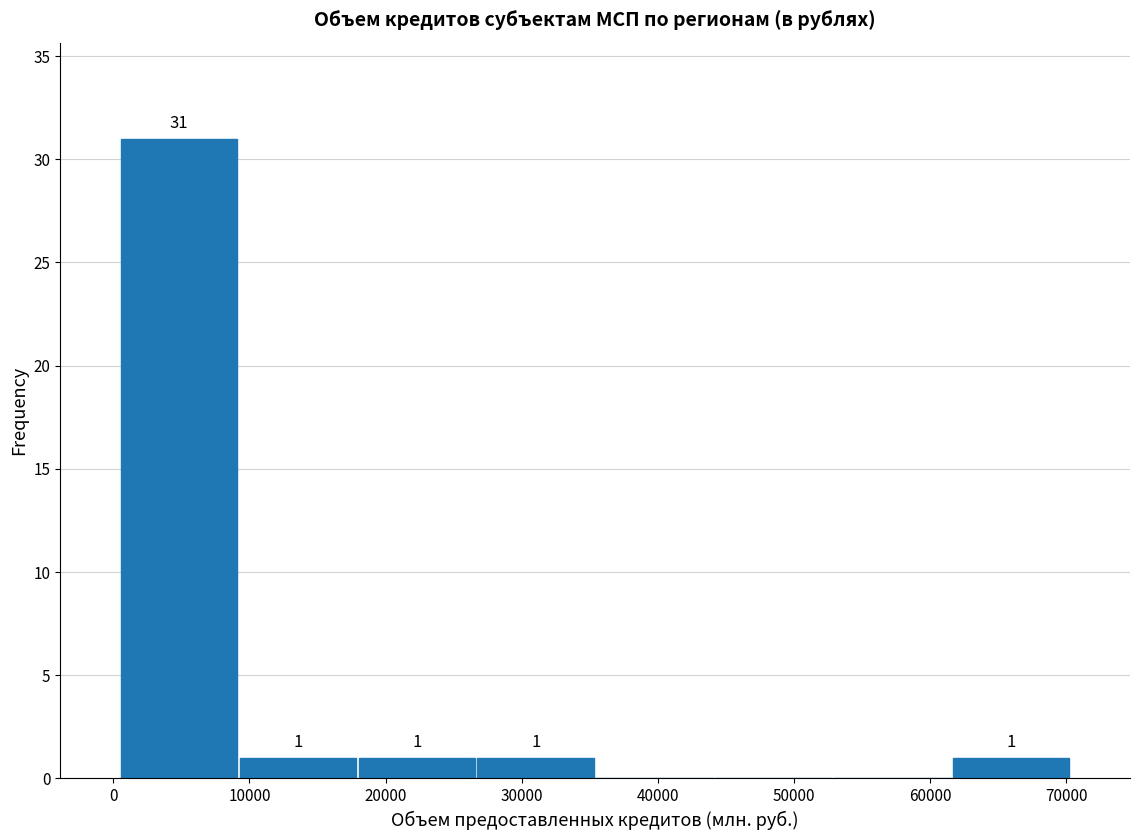

Over which range of the x-axis is the bar tallest?

0 to 9000